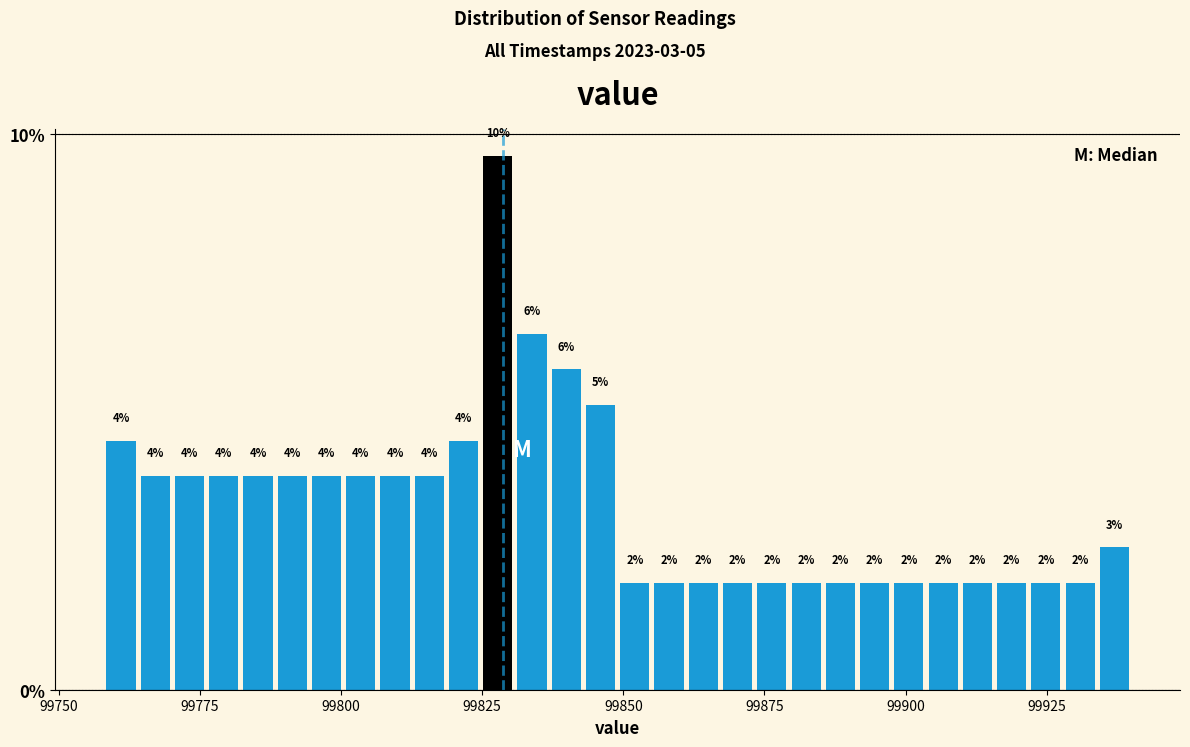

Read against the x-axis, roughly where is the centre of the tallest bar?

99830